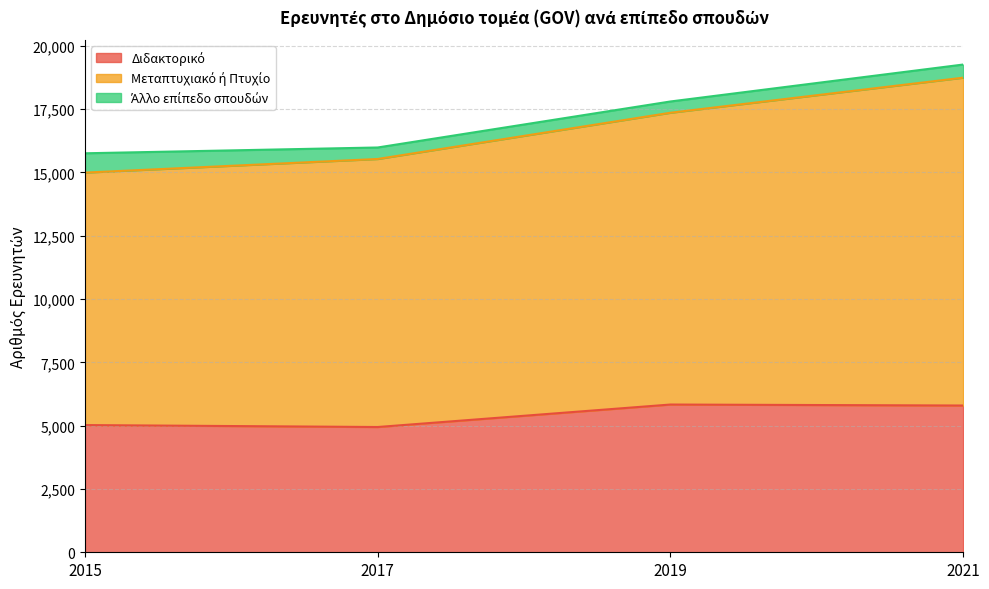

At which category is the sum across all series the highest?

2021